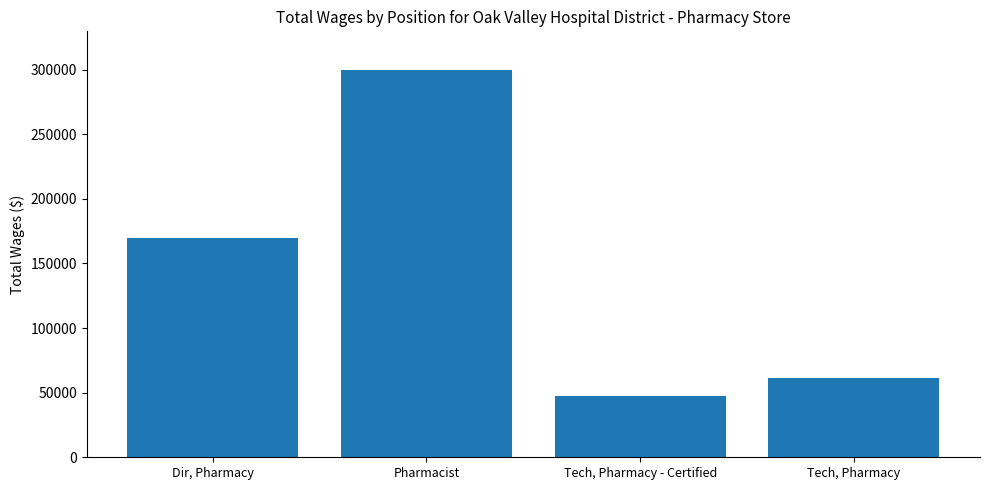

What is the difference between the maximum and minimum values?

252482